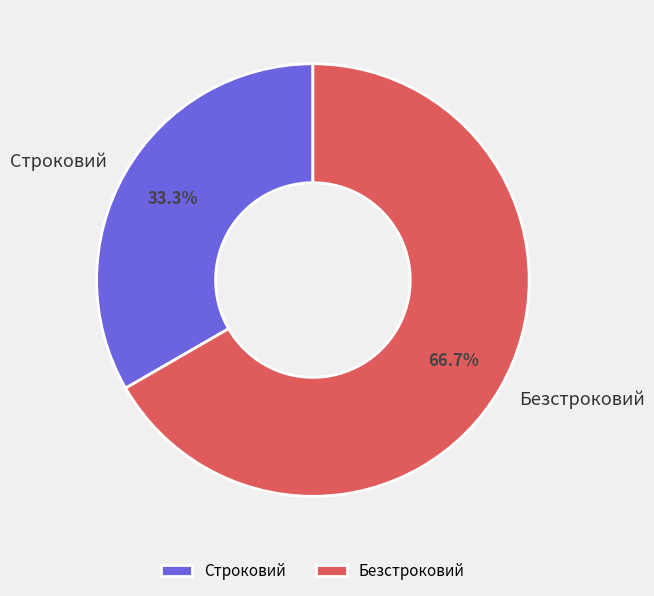

Which has a higher value, Строковий or Безстроковий?

Безстроковий